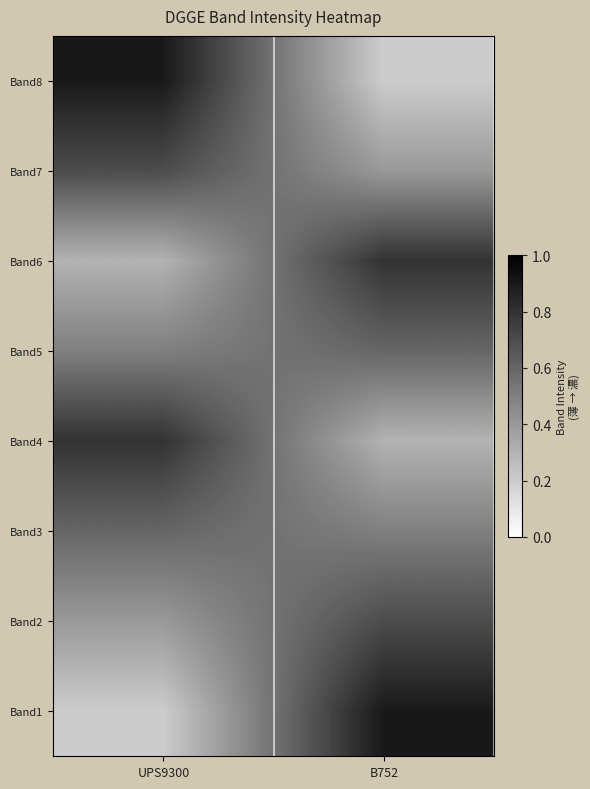

Rank the series at B752 from highest to lowest value.

Band1, Band6, Band2, Band5, Band3, Band7, Band4, Band8